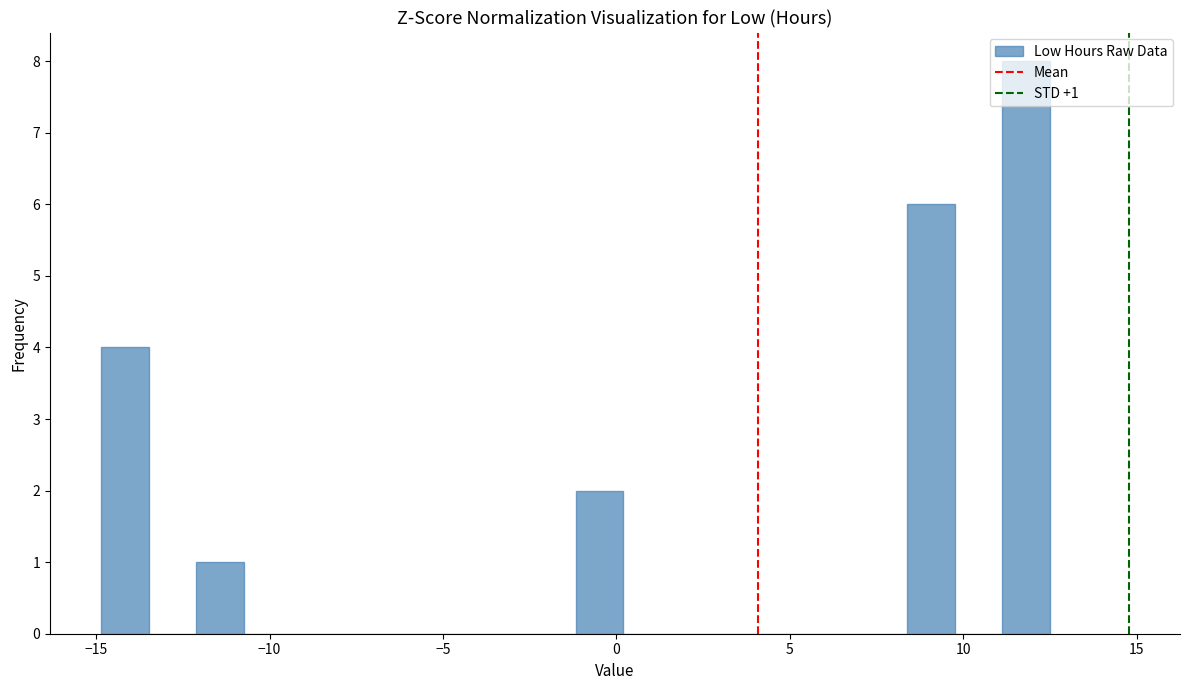

Around what value on the x-axis is the tallest bar? Give the approximate position of its centre, as read against the axis.

12.0